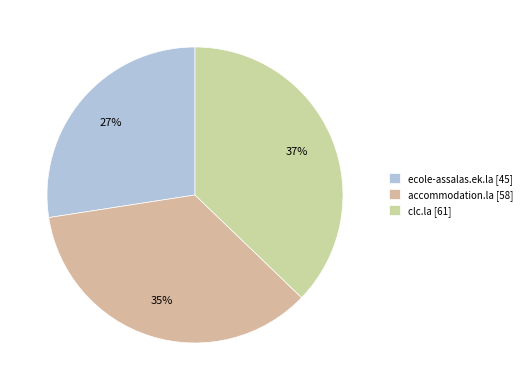

What percentage is the clc.la slice, to the nearest percent?

37%